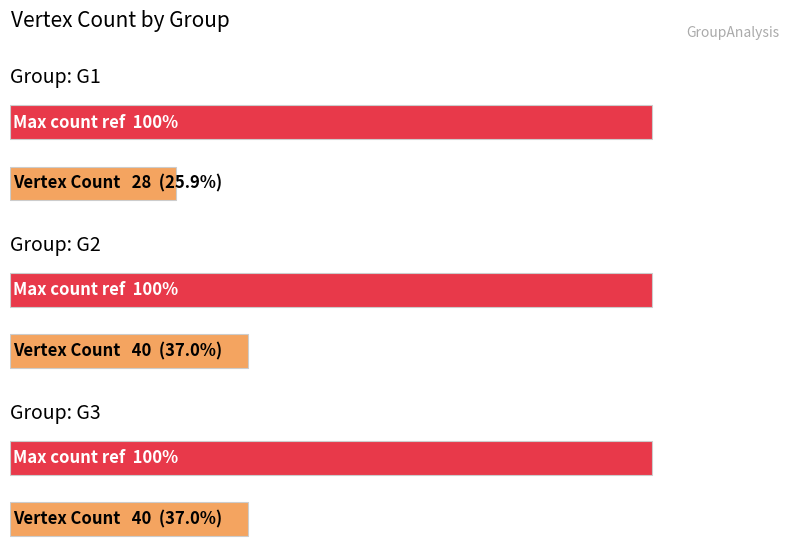

Reading left to right, transcribe all the data shown in this chart.

28	40	40